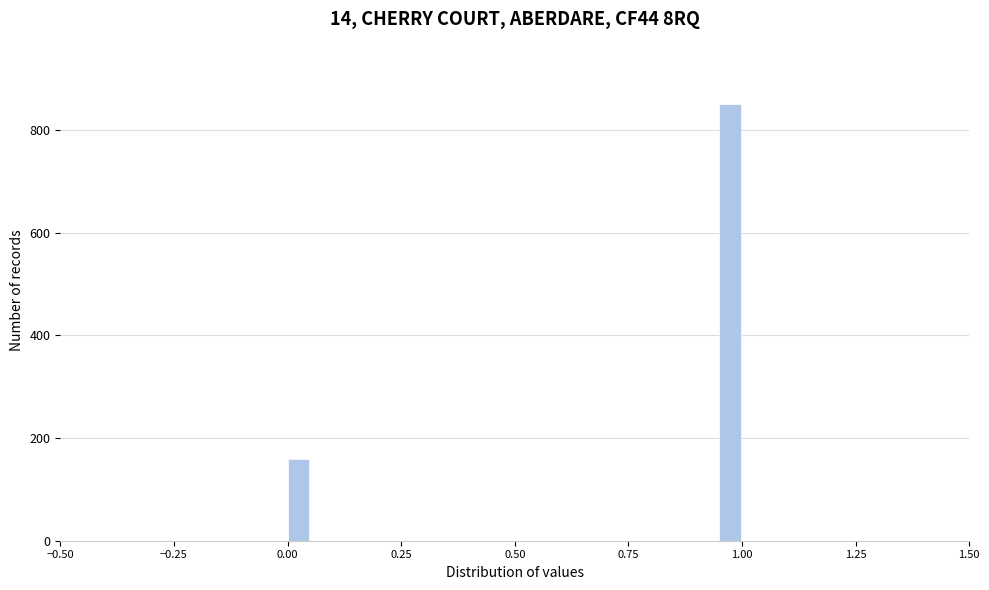

Around what value on the x-axis is the tallest bar? Give the approximate position of its centre, as read against the axis.

0.95